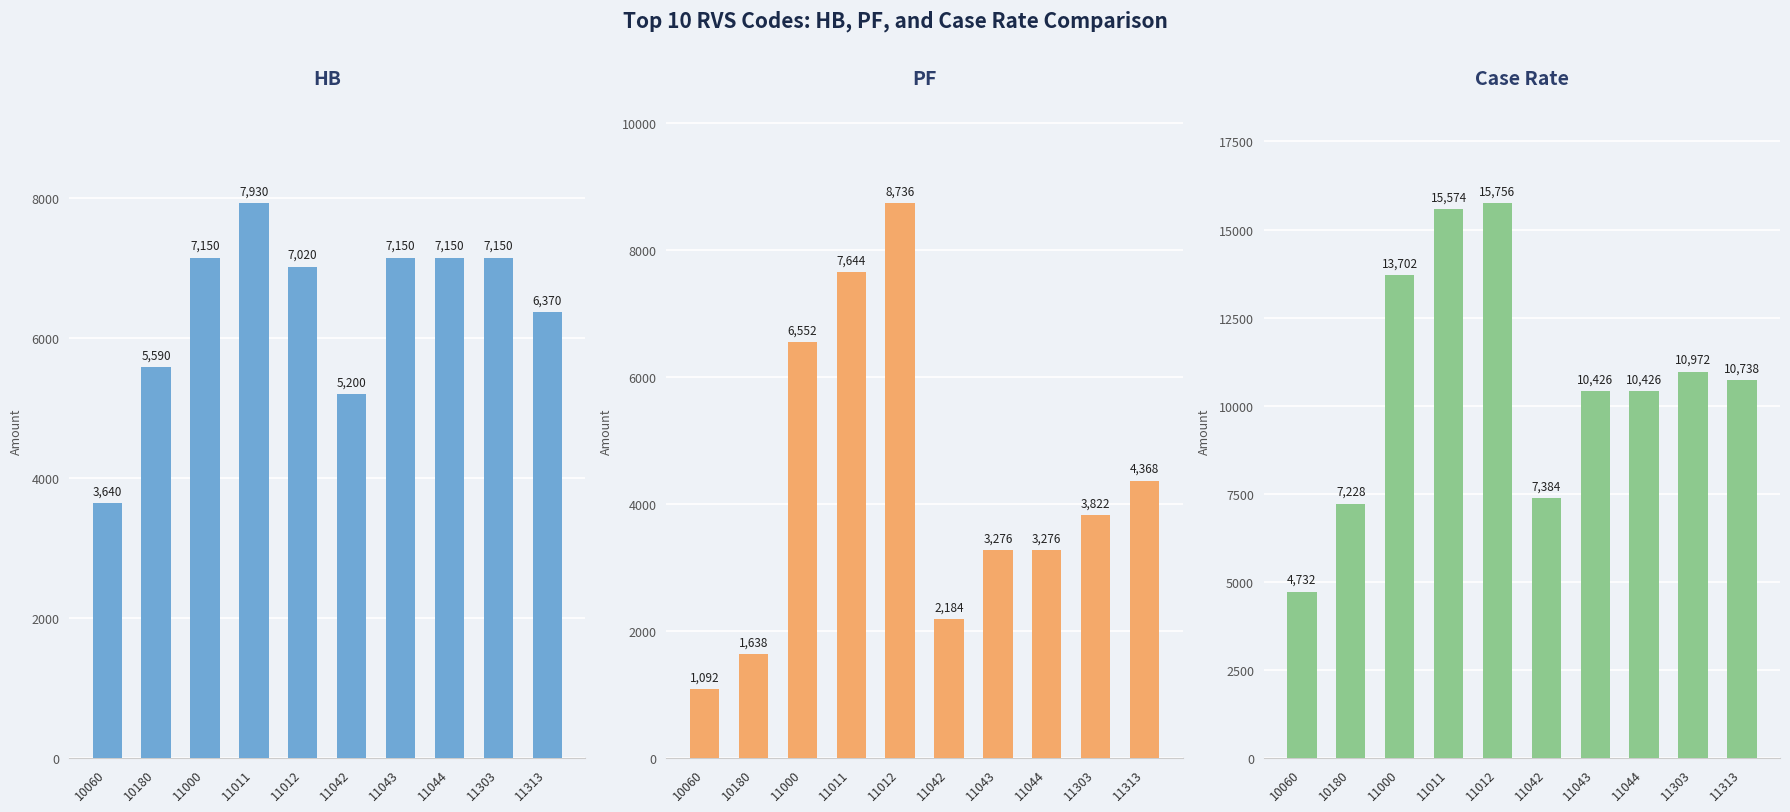

The value of Case Rate at 11011 is 15574. True or false?

True